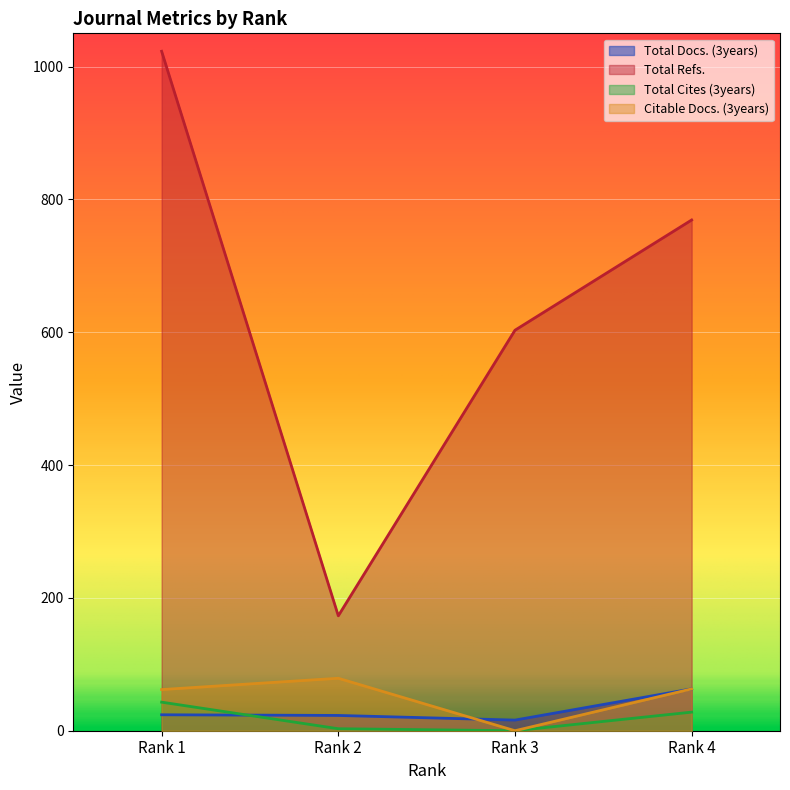

List the labels in order of Total Refs. value, smallest first.

Rank 2, Rank 3, Rank 4, Rank 1